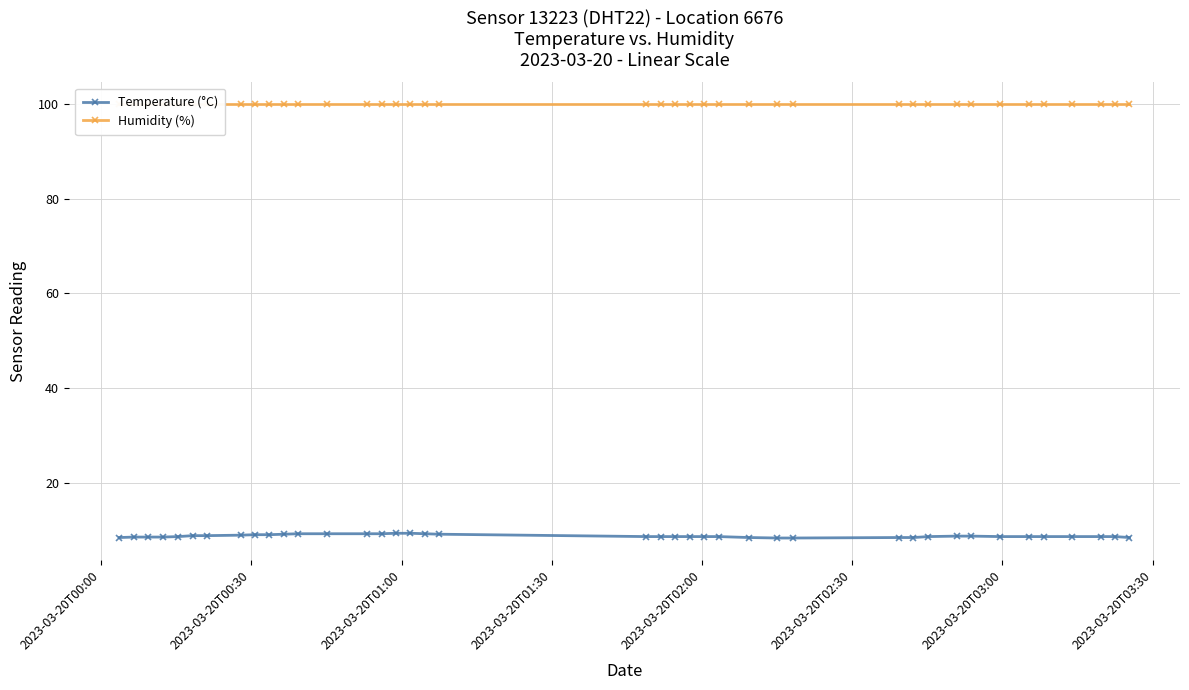

At how many categories does at least one series exceed 93?

40